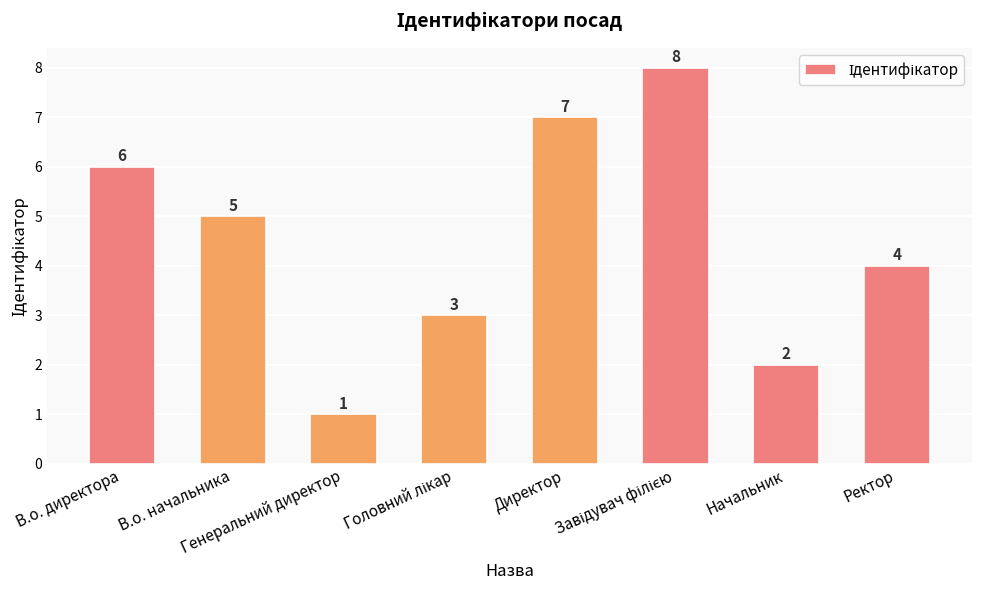

What is the change in value from В.о. начальника to Начальник?

-3